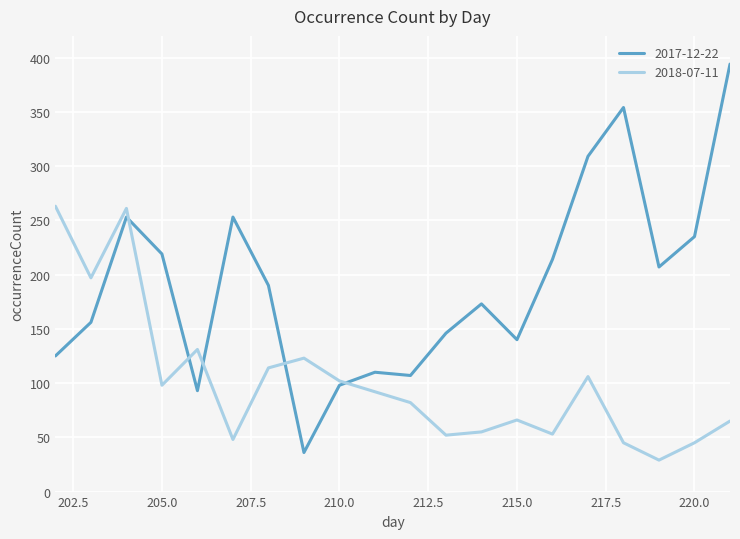

What is the lowest value of the 2018-07-11 series?

29